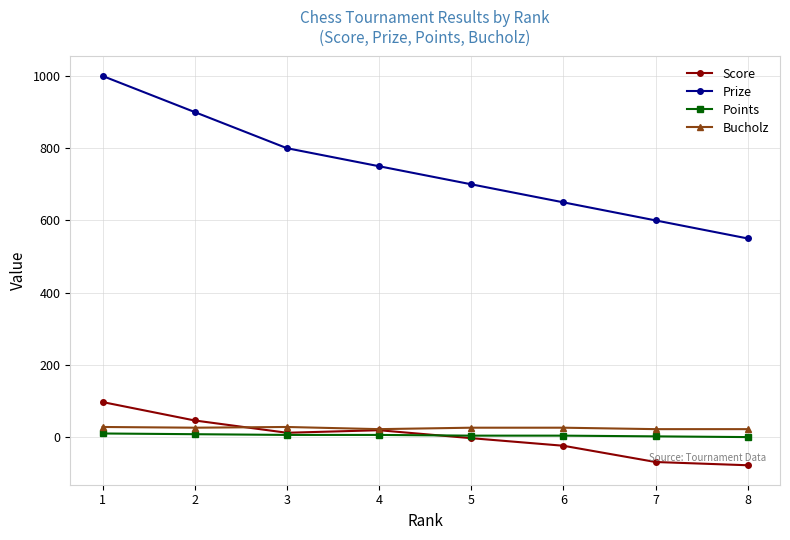

At which category is the sum across all series the highest?

1